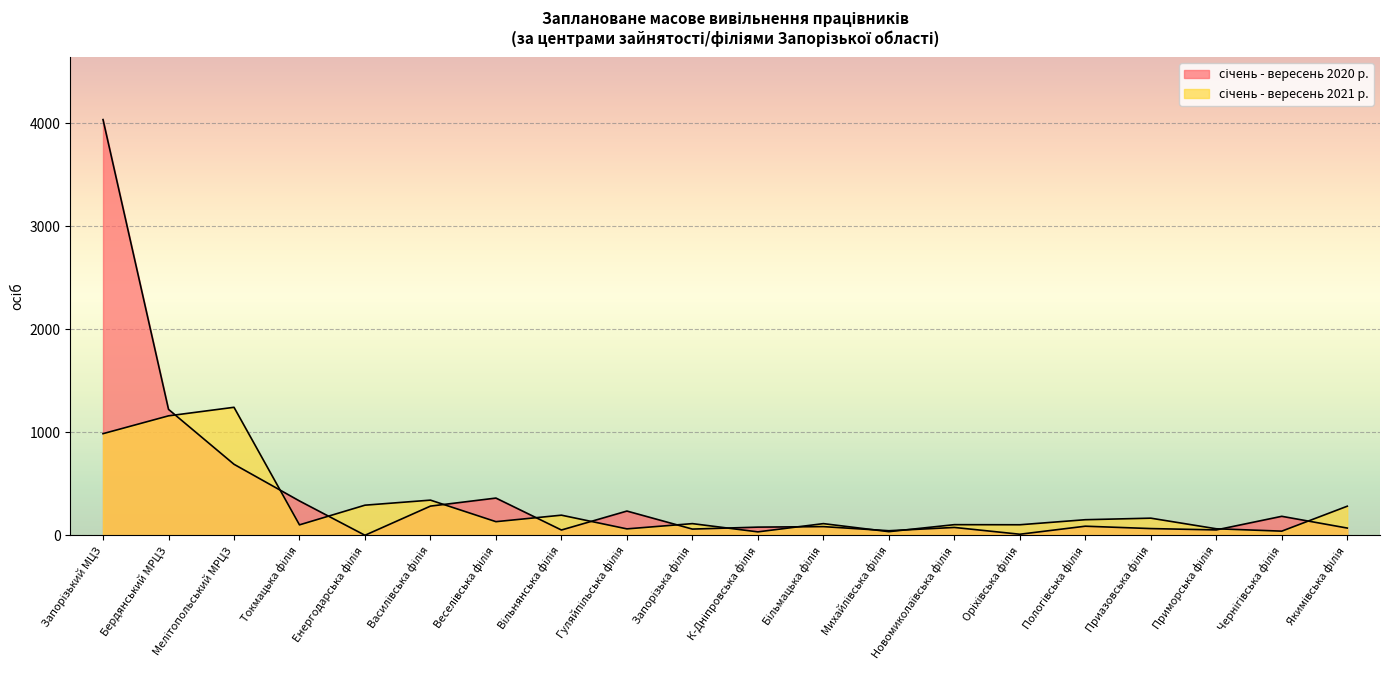

How many data points in січень - вересень 2020 р. are less than 84?

10